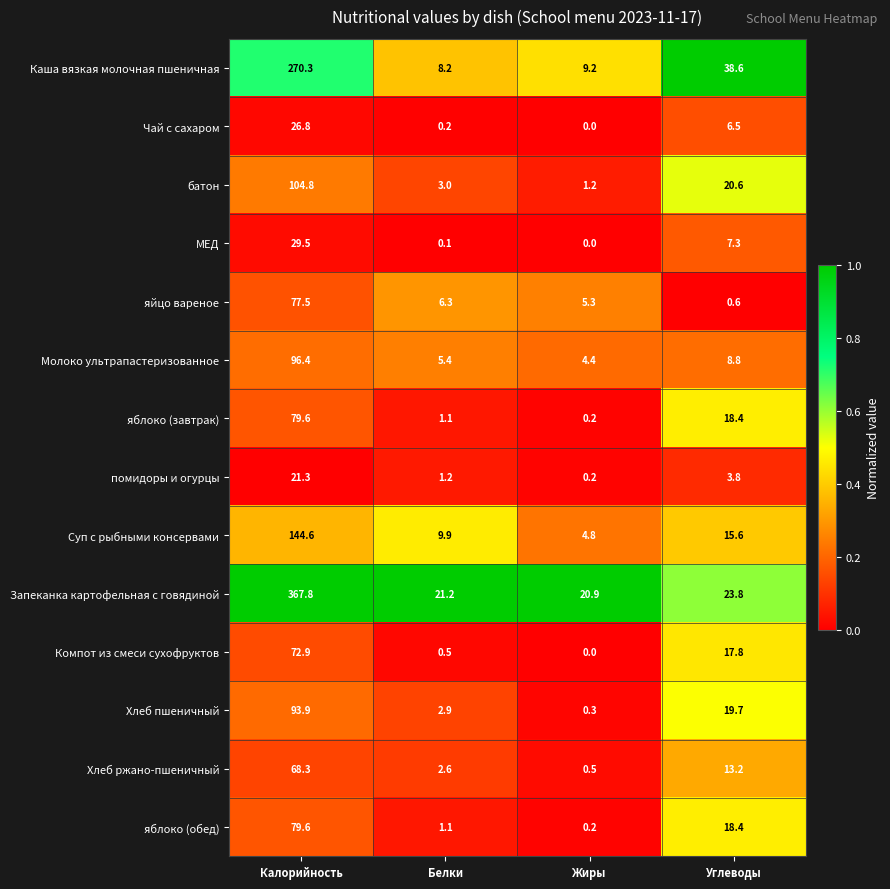

The батон series shows 2.1 at Жиры. True or false?

False